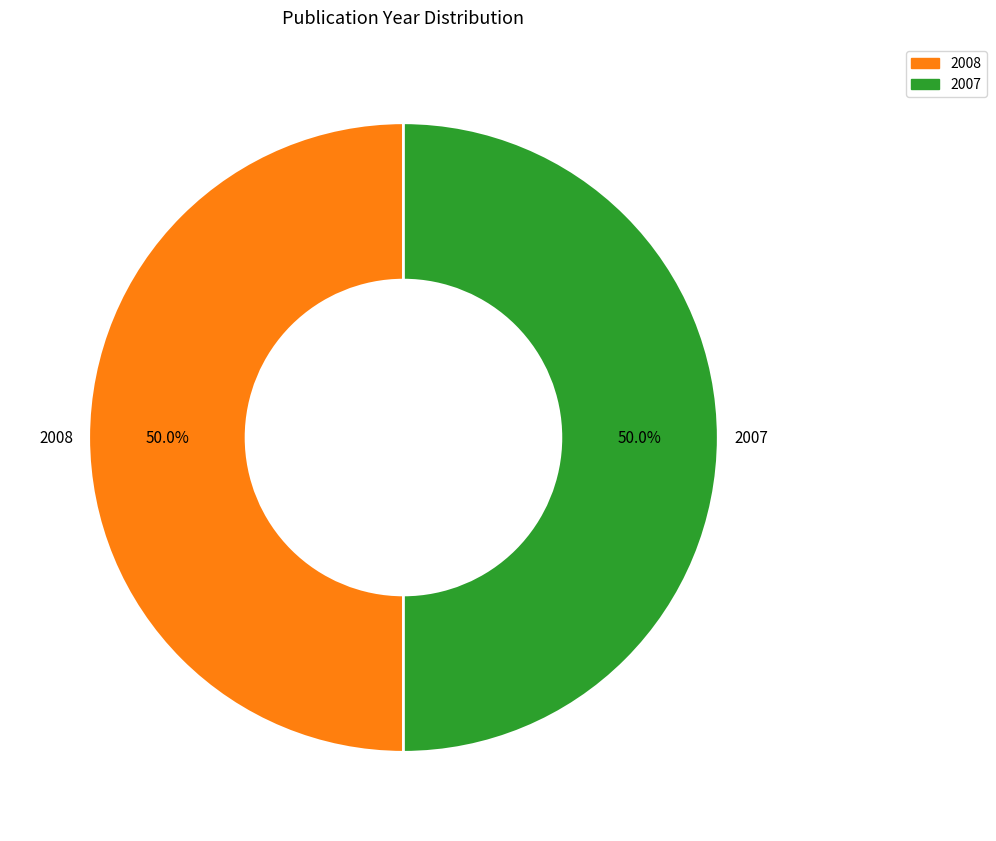

What percentage is the 2007 slice, to the nearest percent?

50%